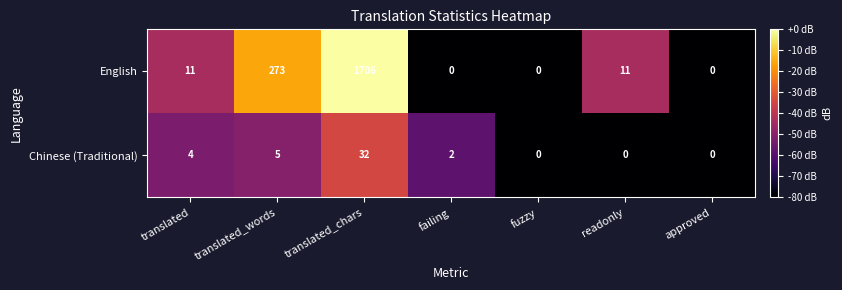

Reading right to left, transcribe all the data shown in this chart.

English: approved=0	readonly=11	fuzzy=0	failing=0	translated_chars=1706	translated_words=273	translated=11
Chinese (Traditional): approved=0	readonly=0	fuzzy=0	failing=2	translated_chars=32	translated_words=5	translated=4